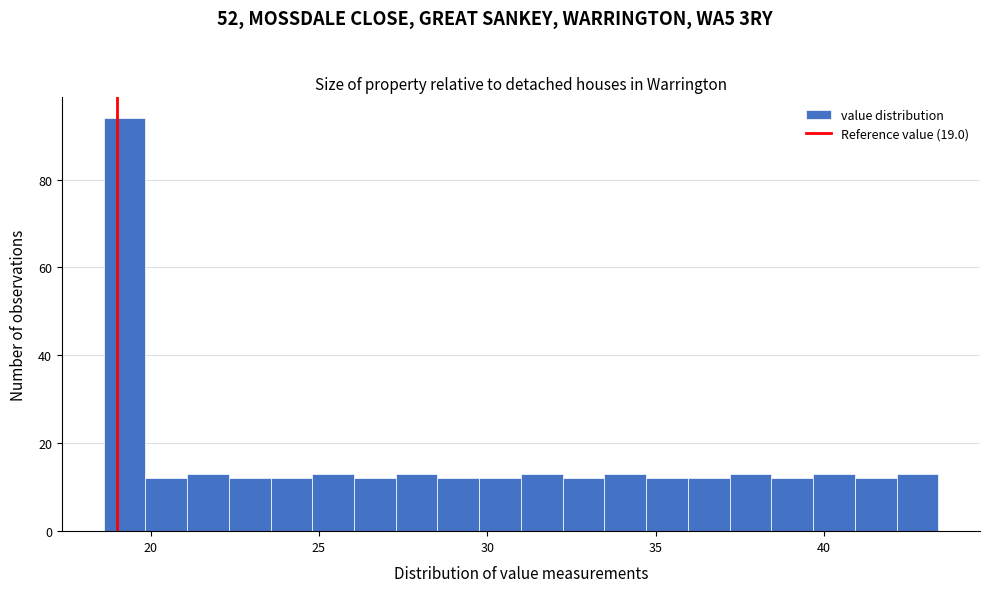

Read against the x-axis, roughly where is the centre of the tallest bar?

19.0